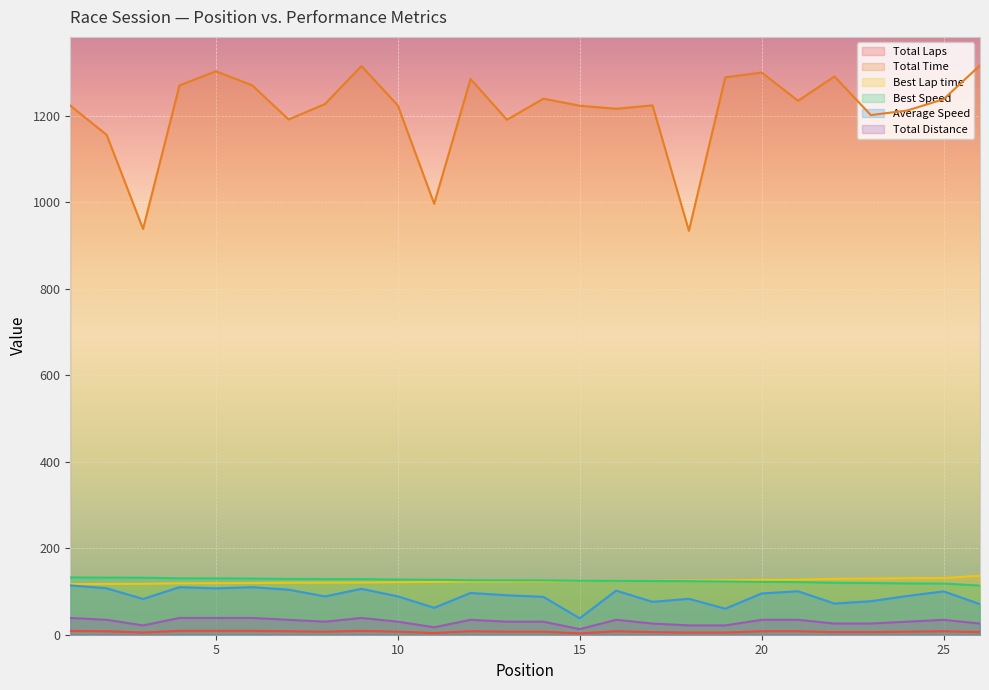

How many lines are shown in the chart?

6